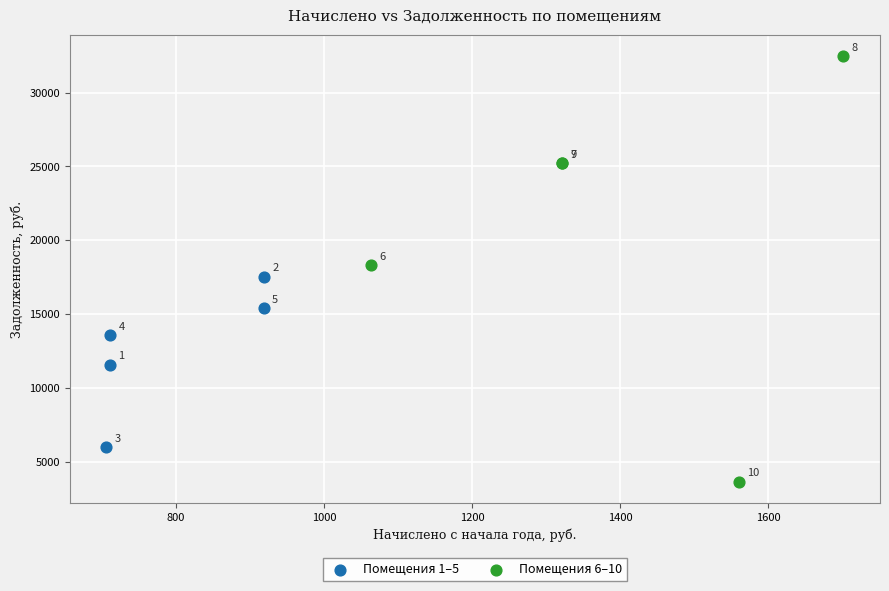

What are all the series names shown in the legend?

Помещения 1–5, Помещения 6–10